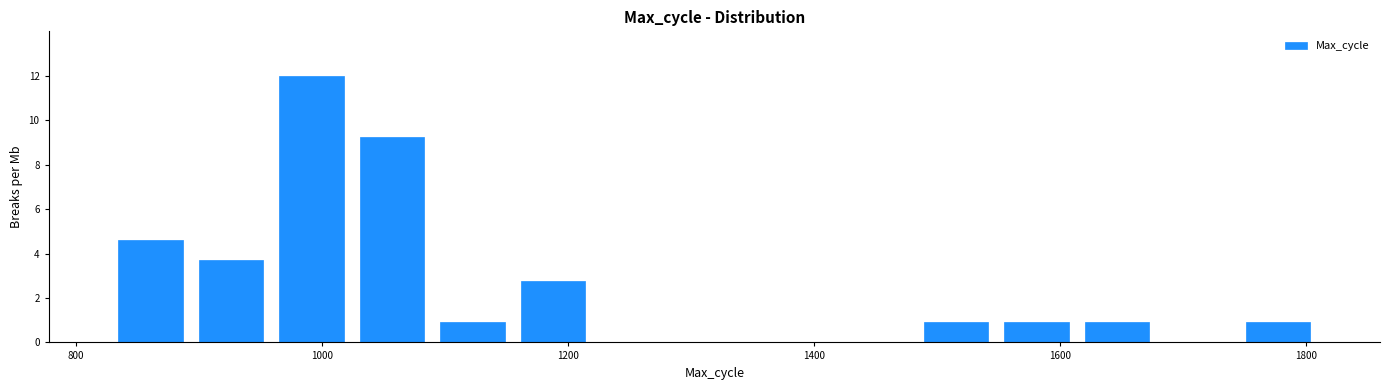

Read against the x-axis, roughly where is the centre of the tallest bar?

1000